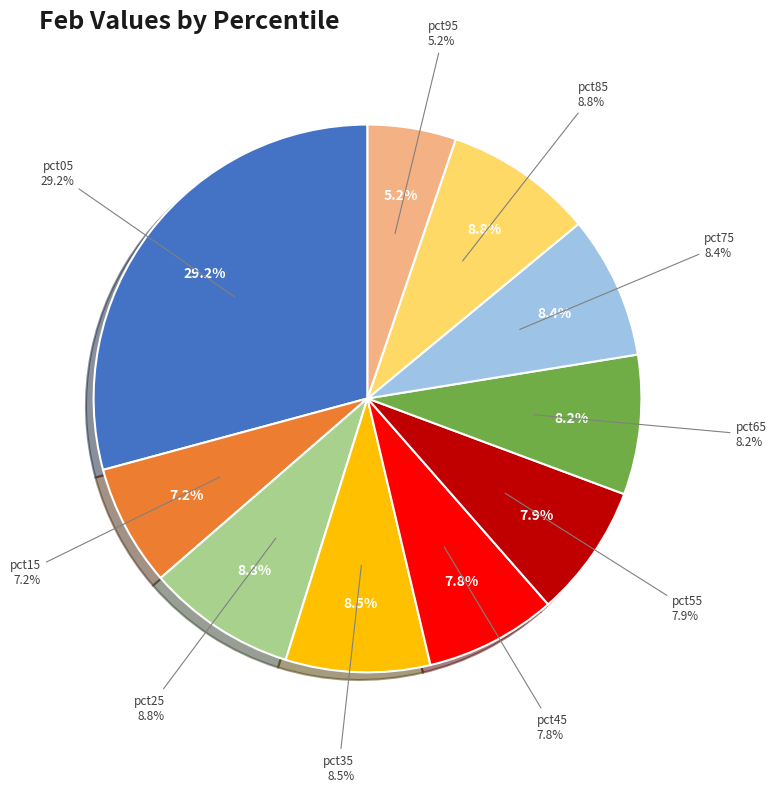

Does pct35 represent more than half of the total?

No